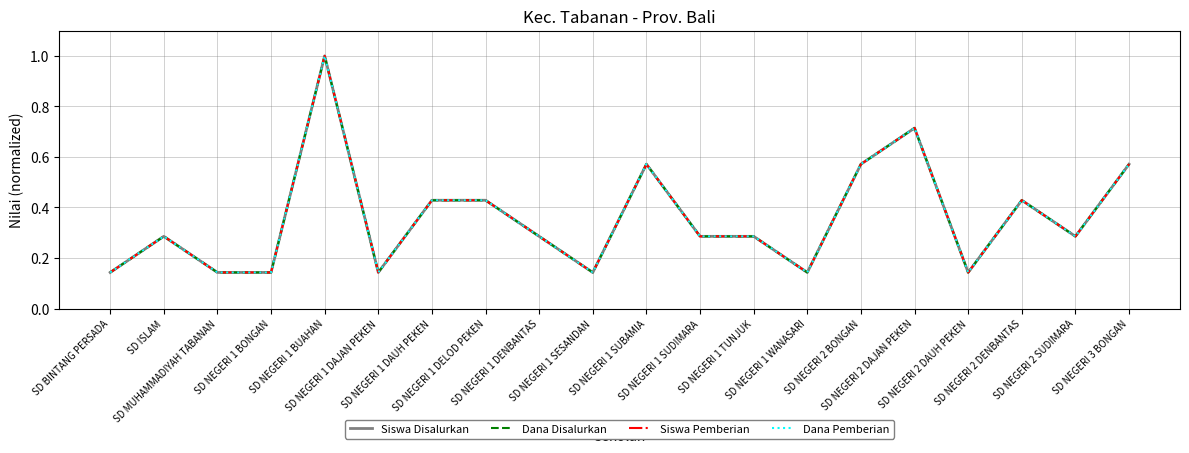

Does the chart have visible grid lines?

Yes